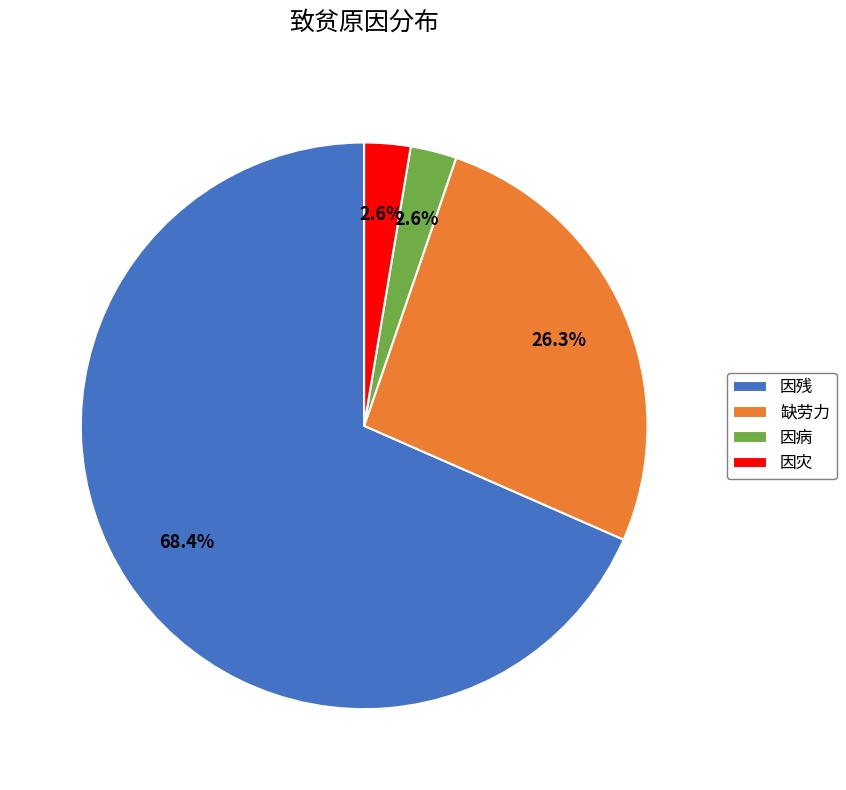

Which category accounts for the majority?

因残